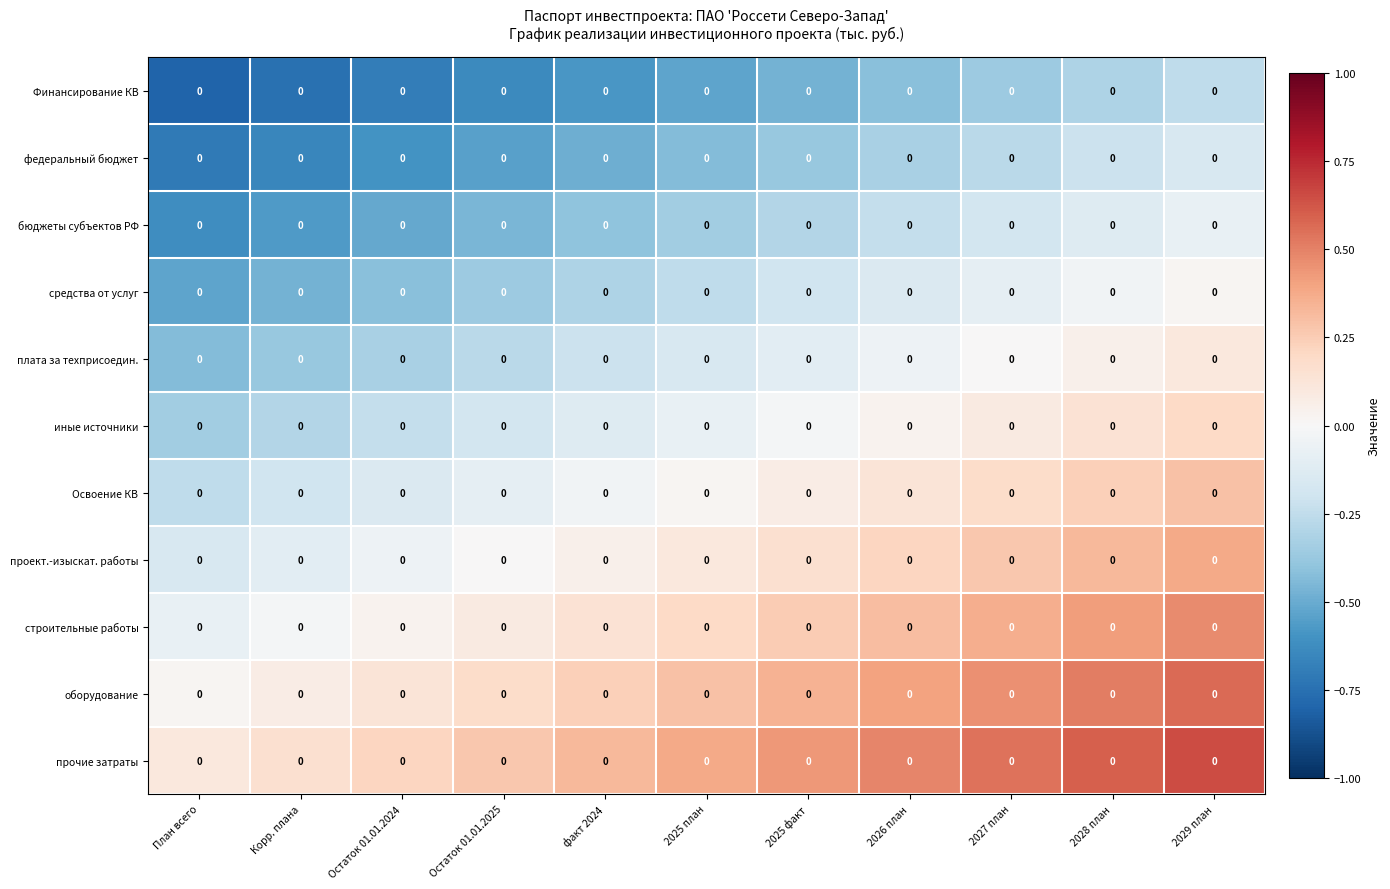

At which label is федеральный бюджет closest to 0?

2029 план